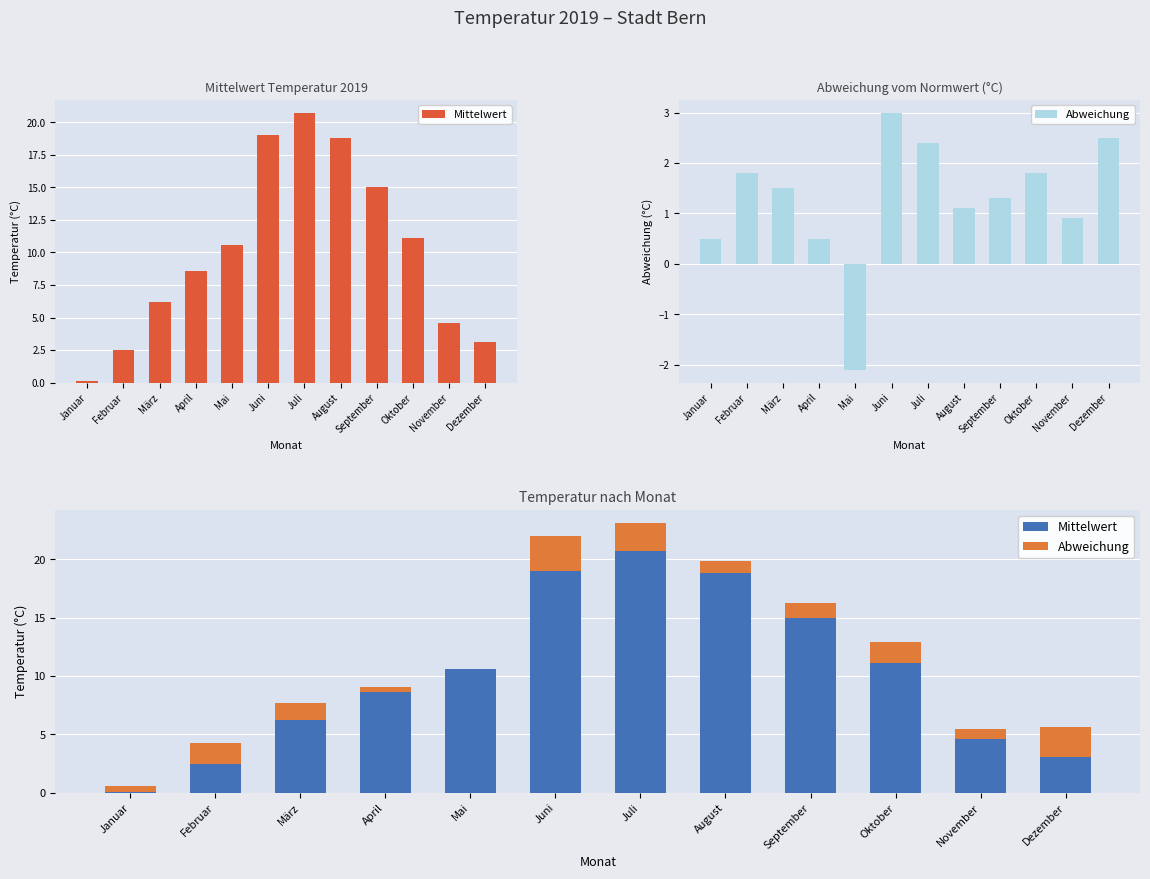

What is the maximum value for Abweichung?

3.0